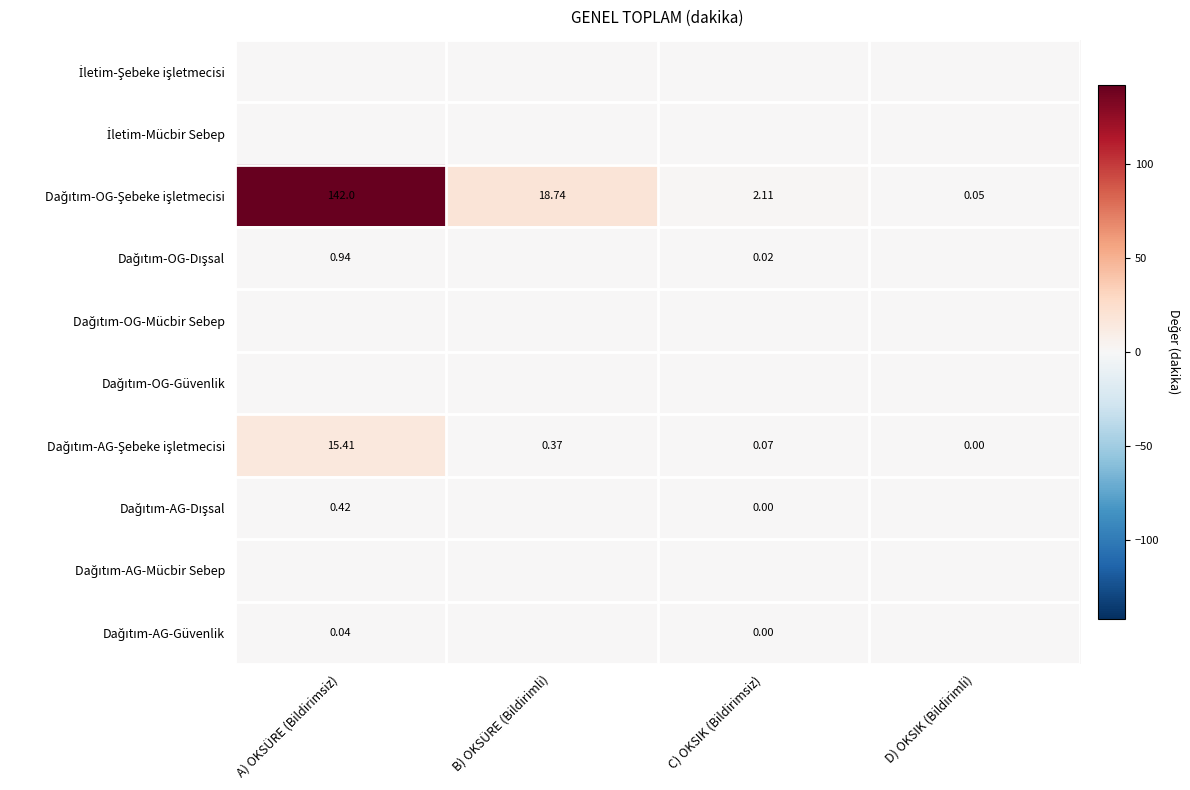

At which category is the sum across all series the highest?

A) OKSÜRE (Bildirimsiz)